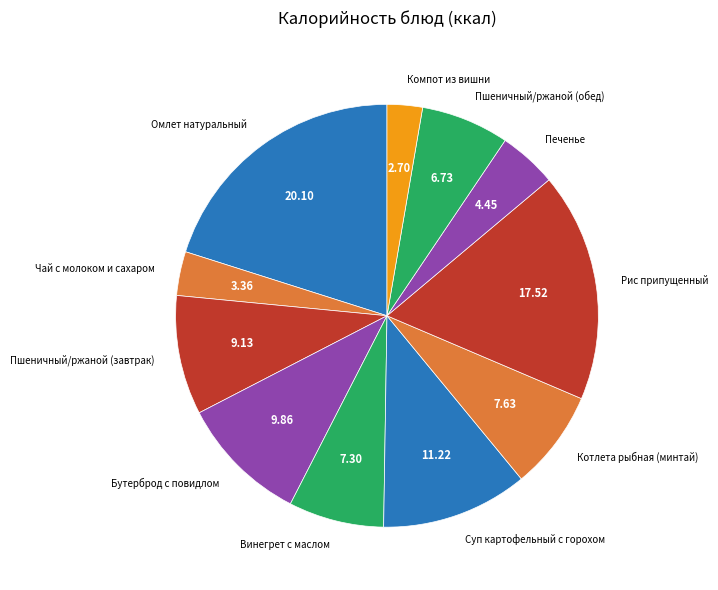

Combined, do Рис припущенный and Печенье account for over 50%?

No